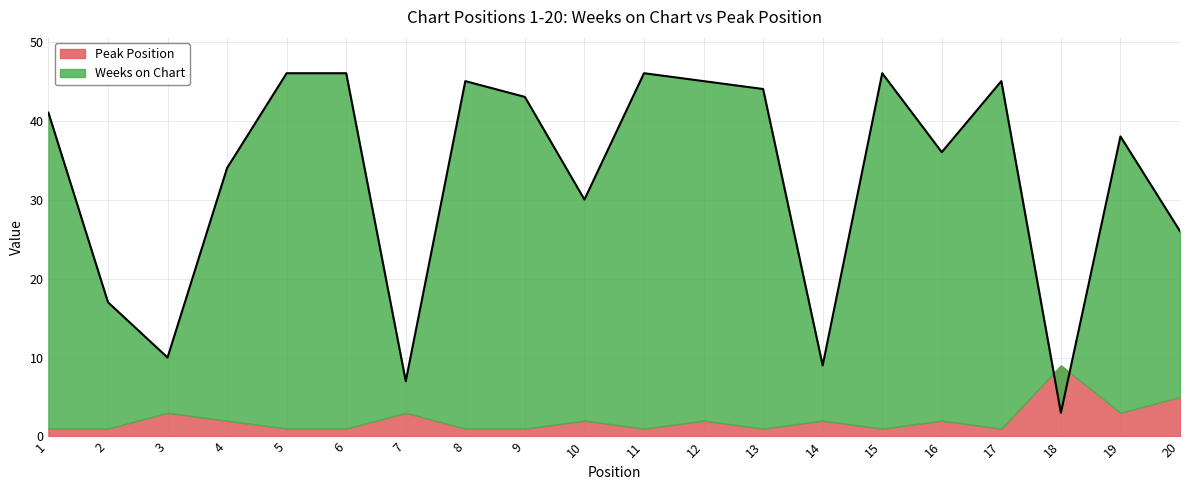

Is it true that the value at 1 is 59?

False